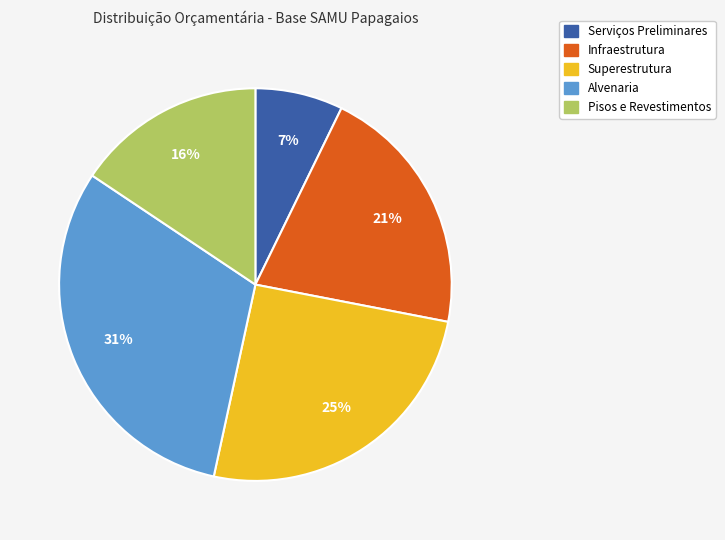

What percentage is the Alvenaria slice, to the nearest percent?

31%